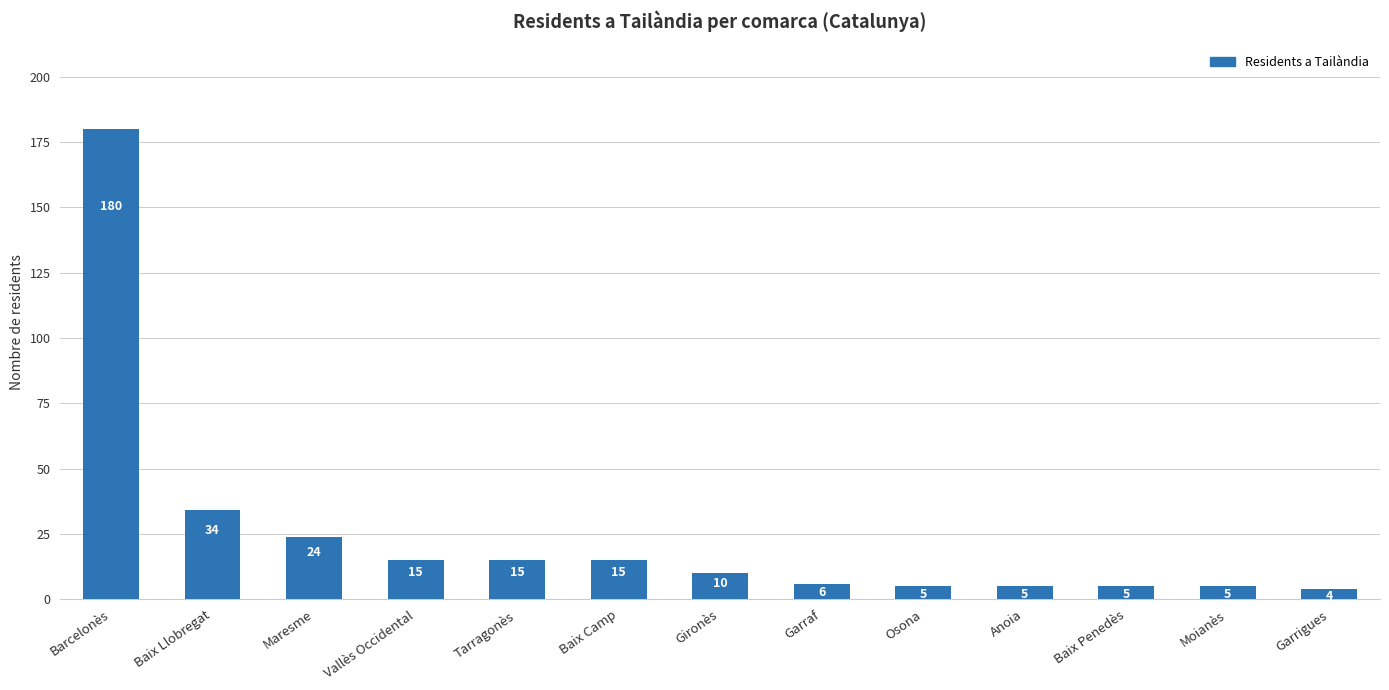

Which label corresponds to the largest value in the chart?

Barcelonès